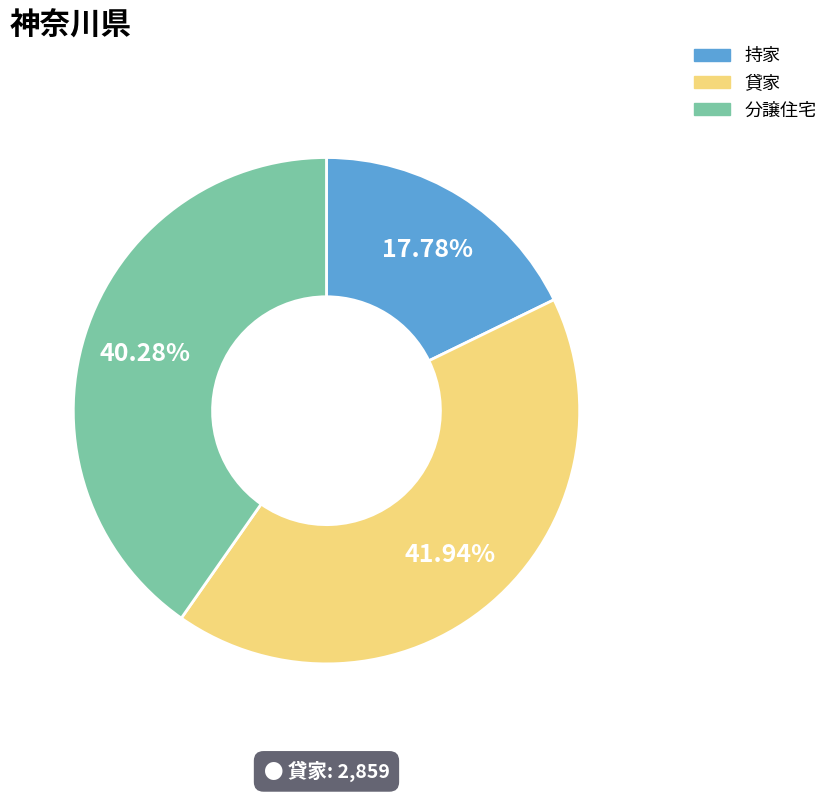

Which slice is the largest?

貸家